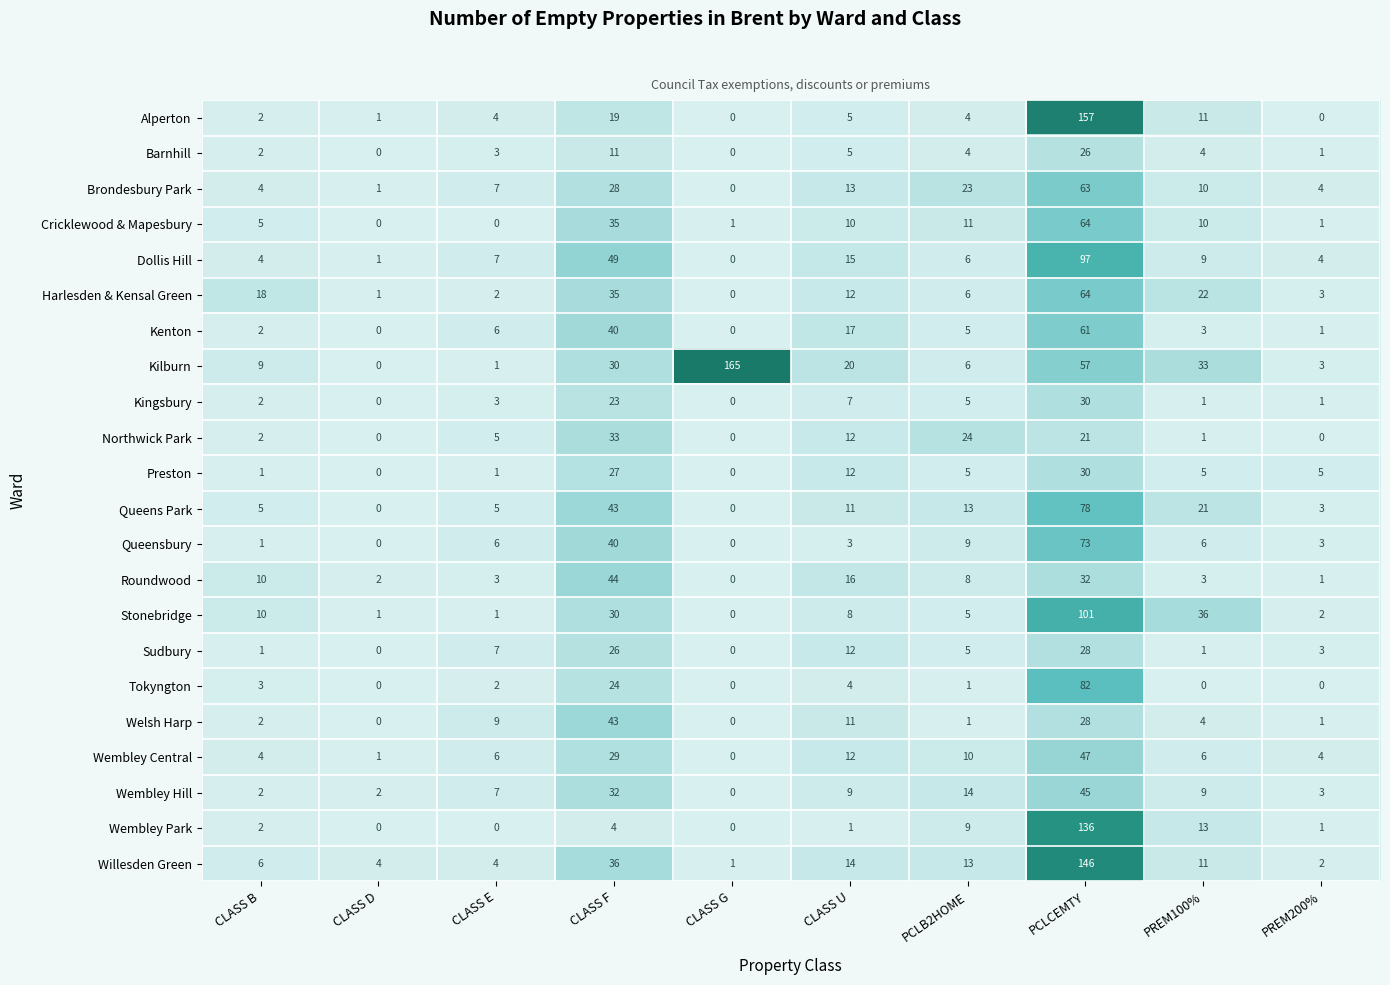

True or false: Sudbury has a value of -16 at CLASS G.

False